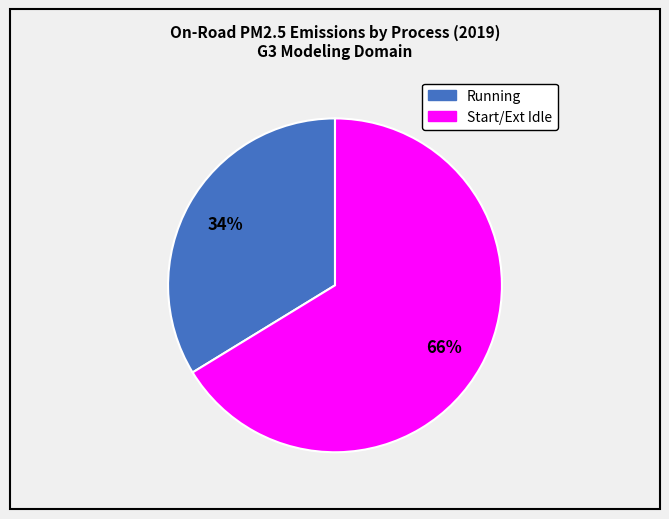

Rank the categories by value from highest to lowest.

Start/Ext Idle, Running